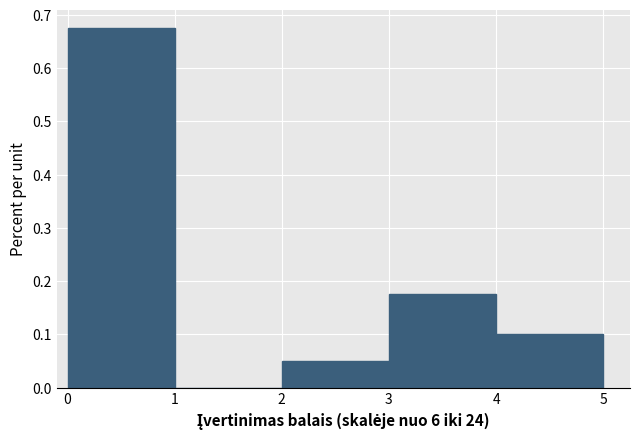

Which range on the x-axis has the tallest bar?

0 to 1